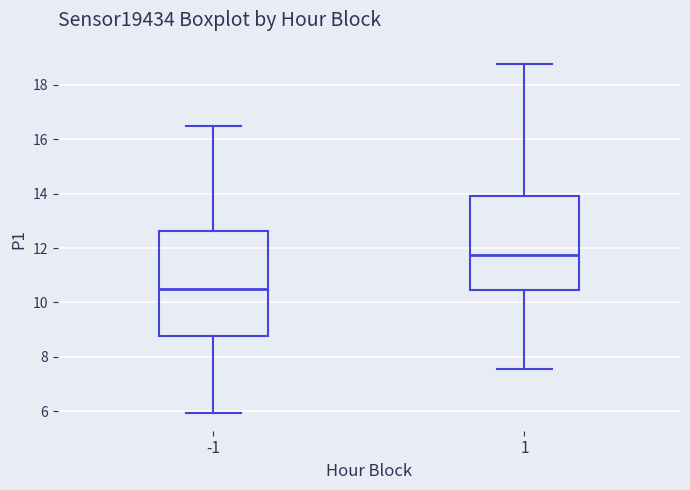

Reading left to right, read every box against the y-axis: the position of its median line, the range the box covers, and the ends of its whiskers. The values are not printed on the chart, so give them approximately, as read against the axis.

-1: median 10.6, box 8.8 to 12.6, whiskers 6.0 to 16.6
1: median 11.8, box 10.4 to 14.0, whiskers 7.6 to 18.8